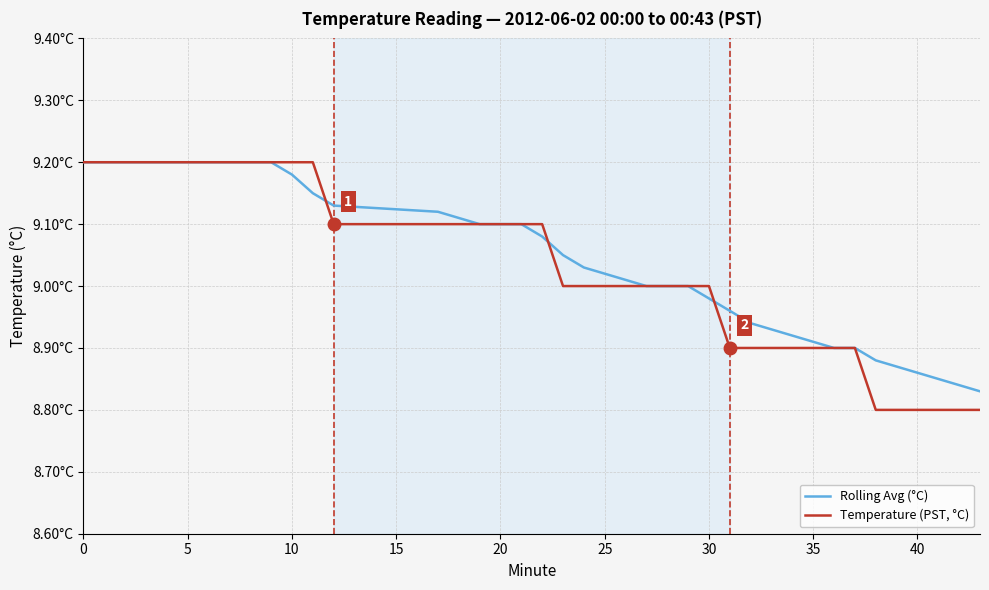

List the series in order of their overall mean, lowest first.

Temperature (PST, °C), Rolling Avg (°C)